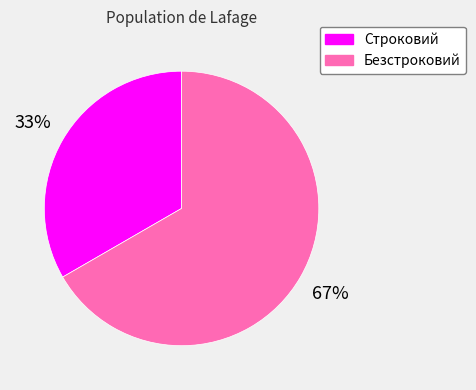

To the nearest percent, what portion does Безстроковий represent?

67%